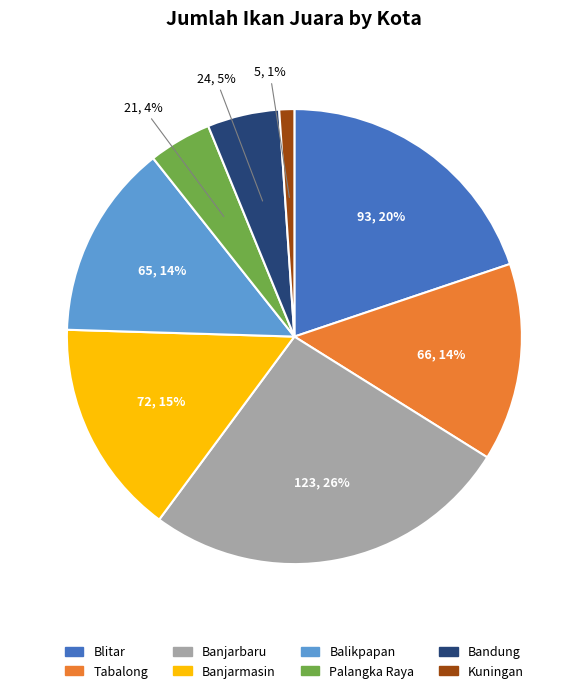

To the nearest percent, what percentage of the pie is Palangka Raya?

4%